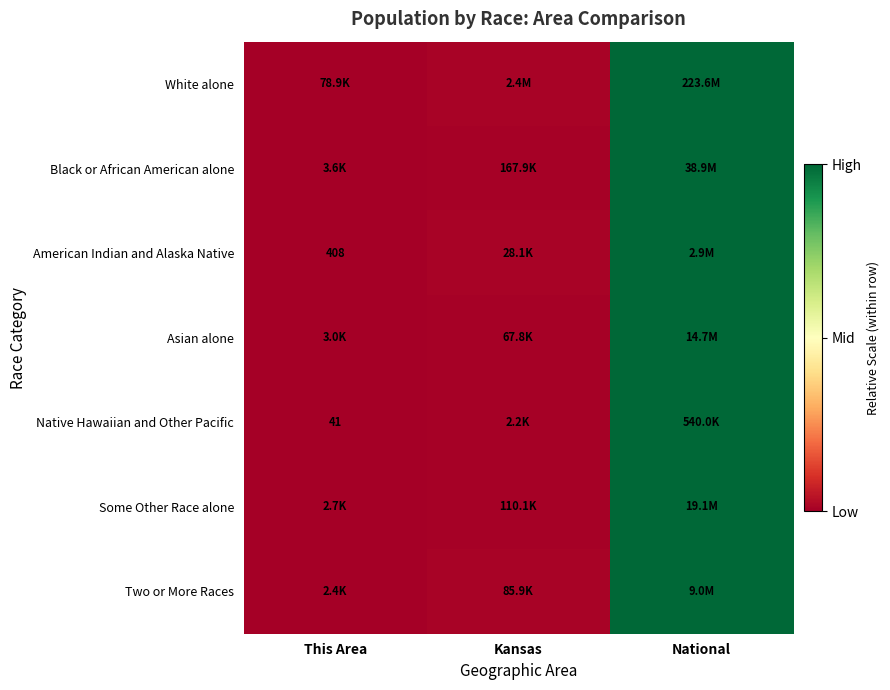

At how many categories does at least one series exceed 0?

2